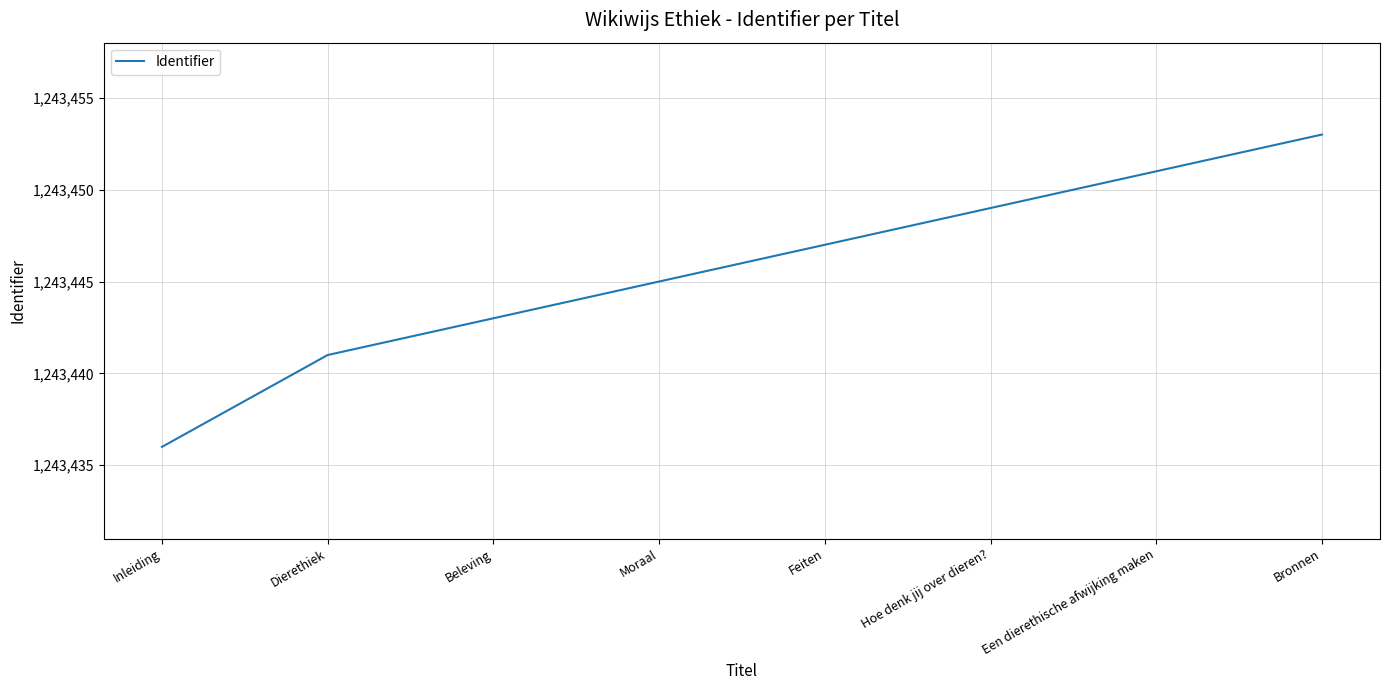

List the labels in order of value, smallest first.

Inleiding, Dierethiek, Beleving, Moraal, Feiten, Hoe denk jij over dieren?, Een dierethische afwijking maken, Bronnen